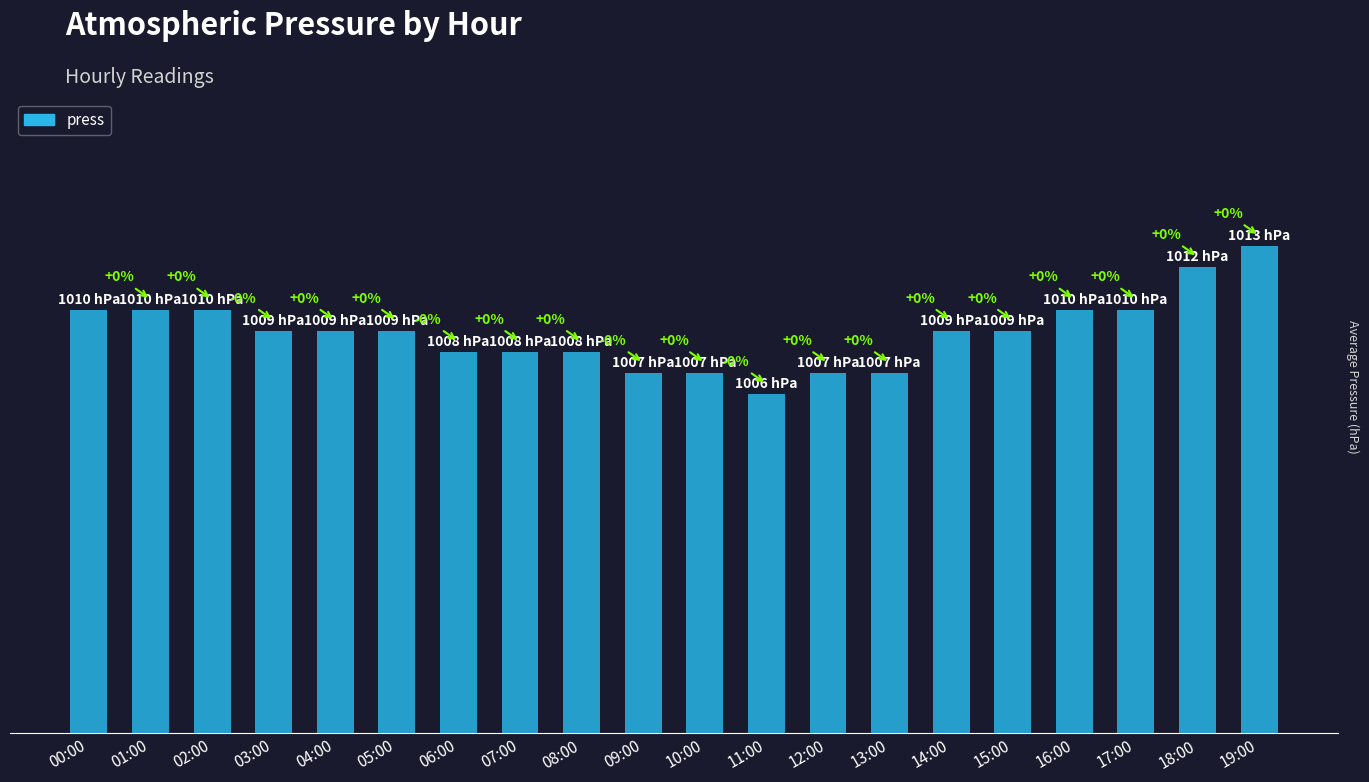

What is the change in value from 01:00 to 03:00?

-1